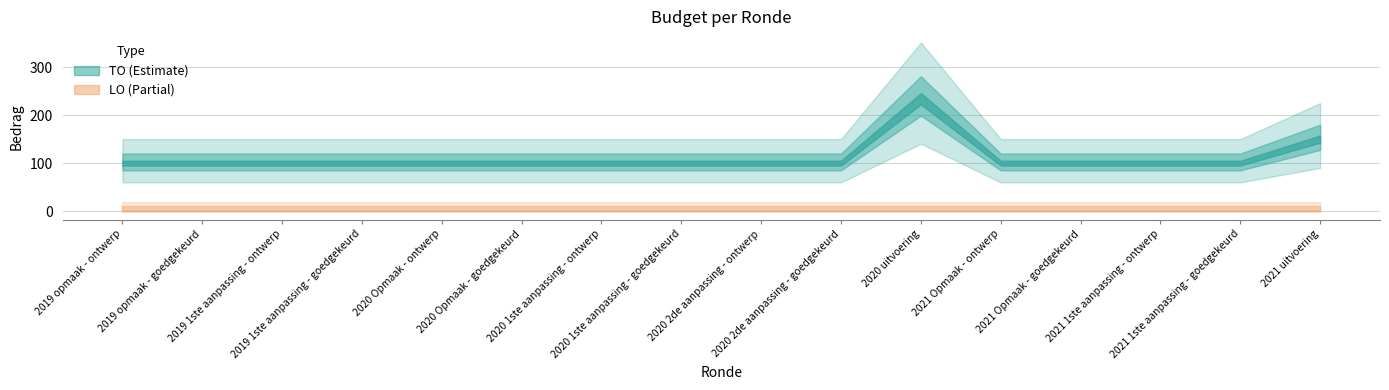

How many lines are shown in the chart?

2